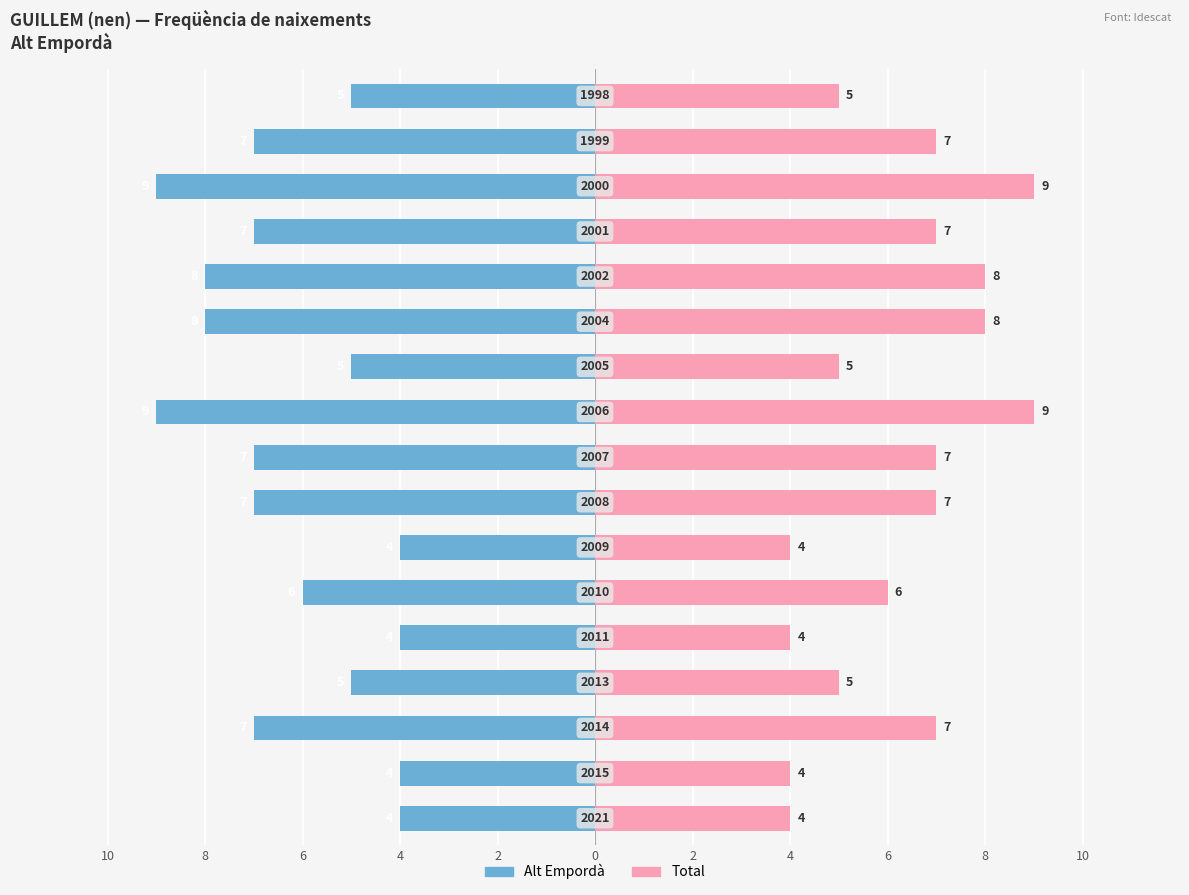

Which series has the largest range (max minus min)?

Frequencia (Alt Empordà)